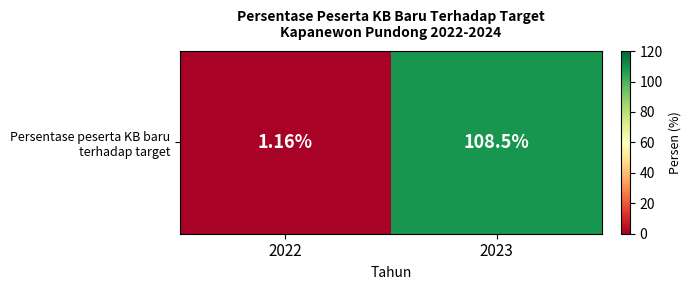

Where does the data first go above 108?

2023